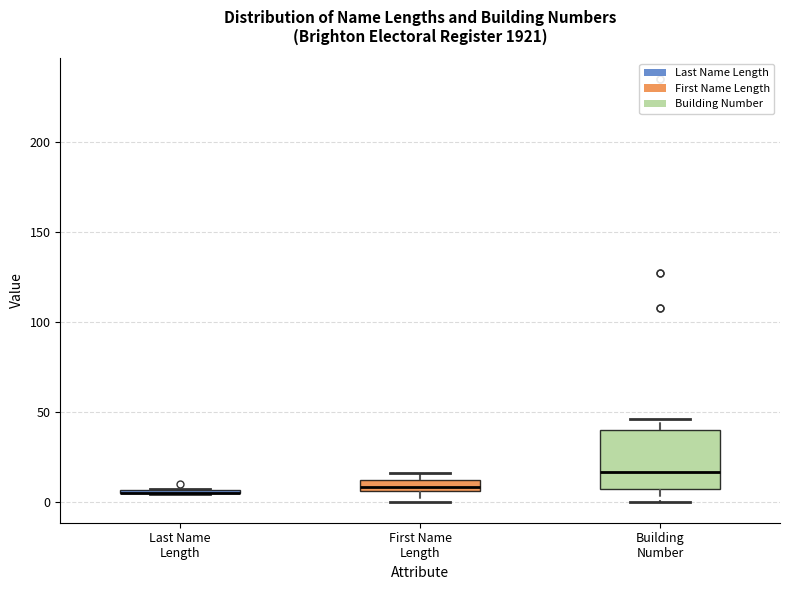

Which box is the tallest, from its lower edge to its upper edge?

Building Number